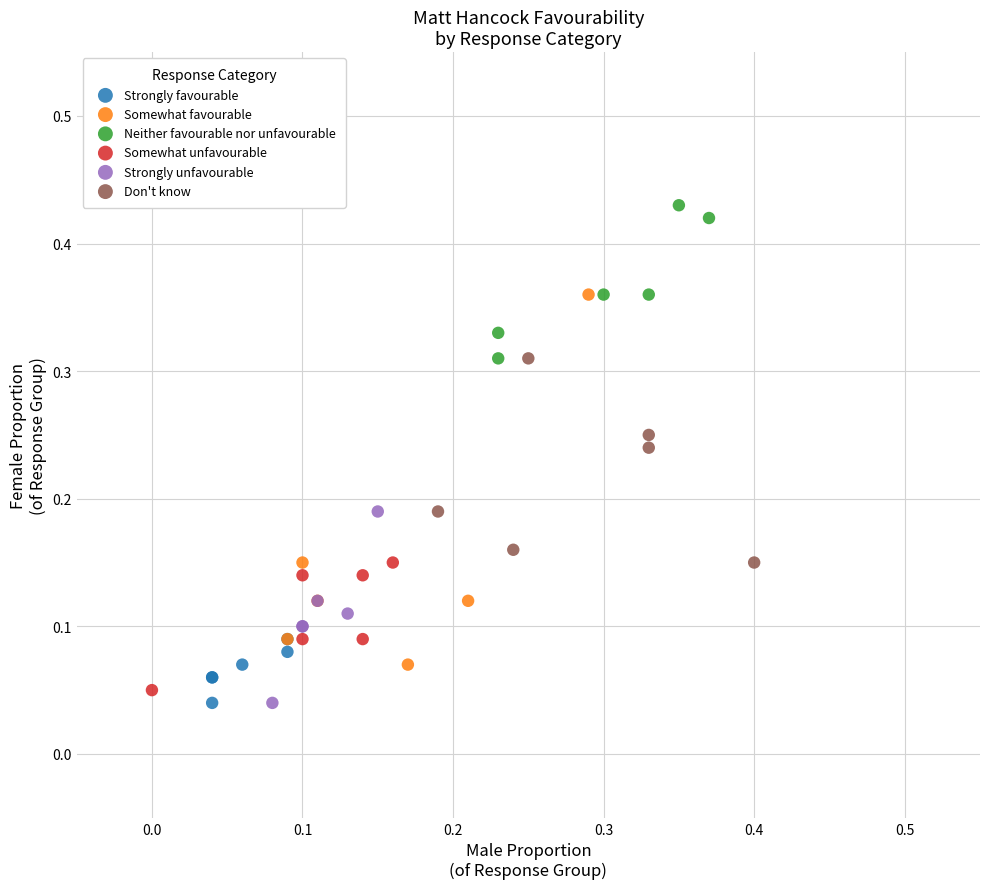

What are all the series names shown in the legend?

Strongly favourable, Somewhat favourable, Neither favourable nor unfavourable, Somewhat unfavourable, Strongly unfavourable, Don't know